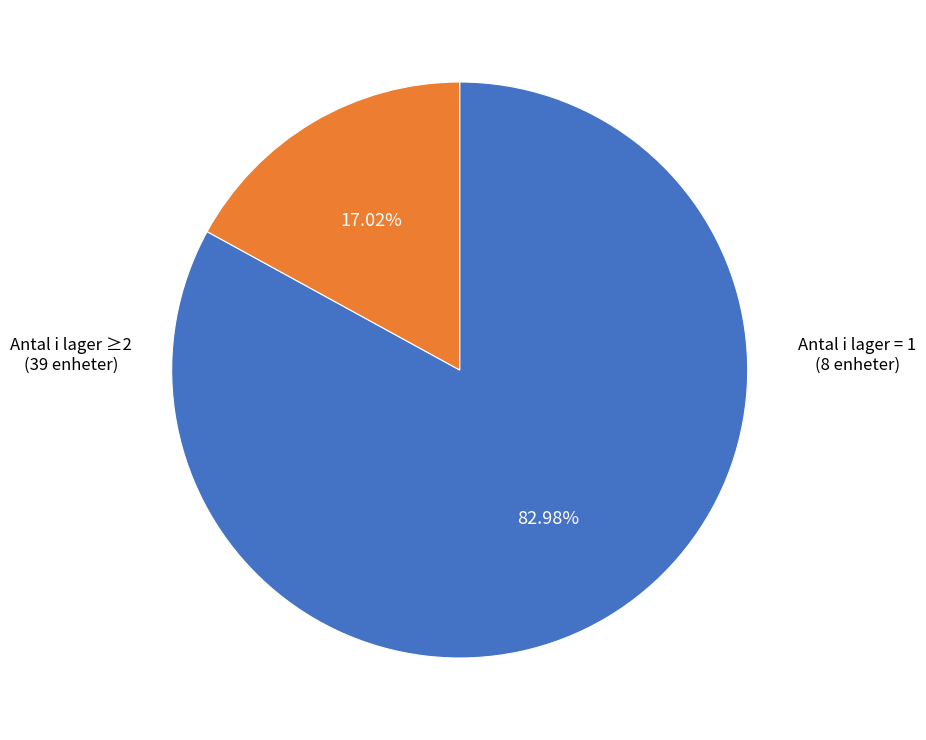

Is there any slice that represents more than half of the pie?

Yes